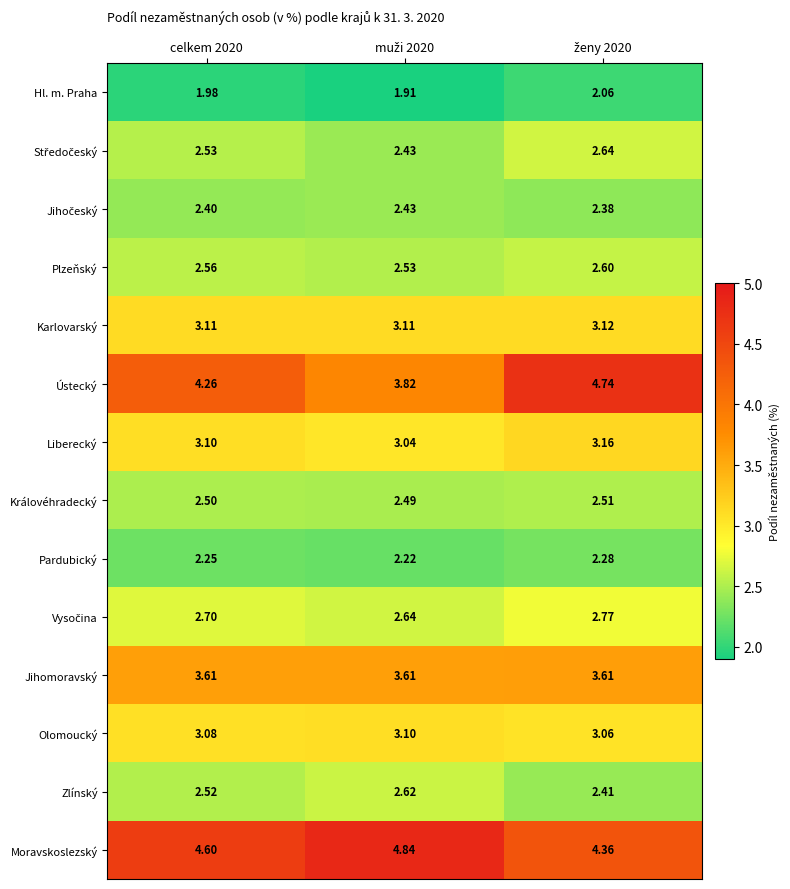

Which series has the largest total across all categories?

Moravskoslezský